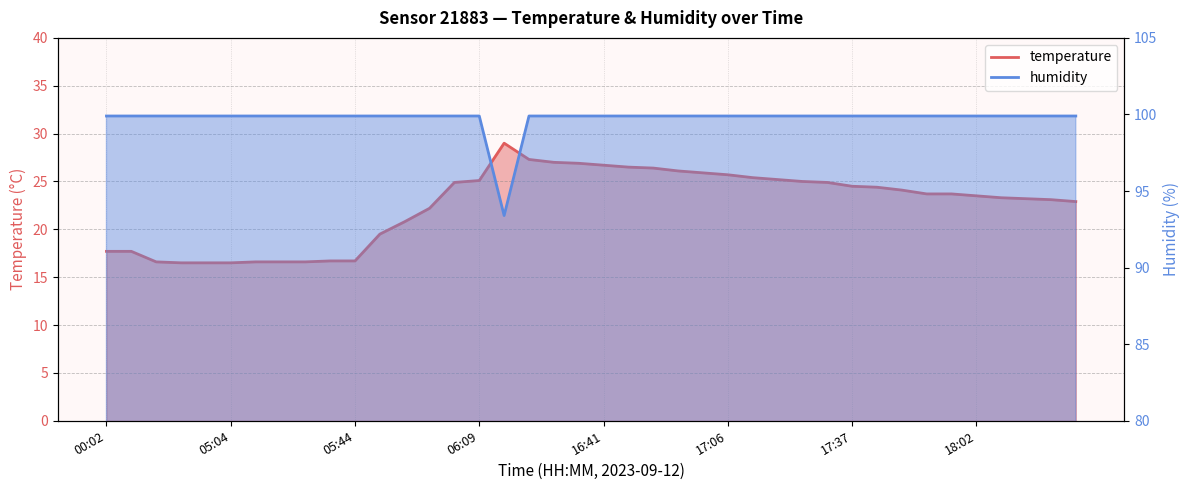

What is the lowest value of the temperature series?

16.5